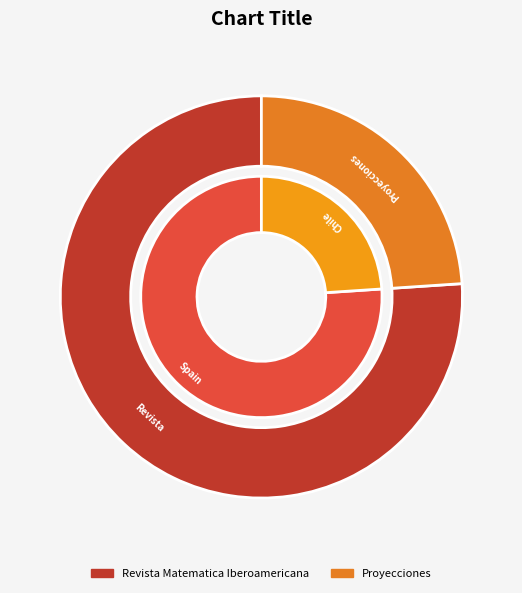

What percentage is the Proyecciones slice, to the nearest percent?

24%